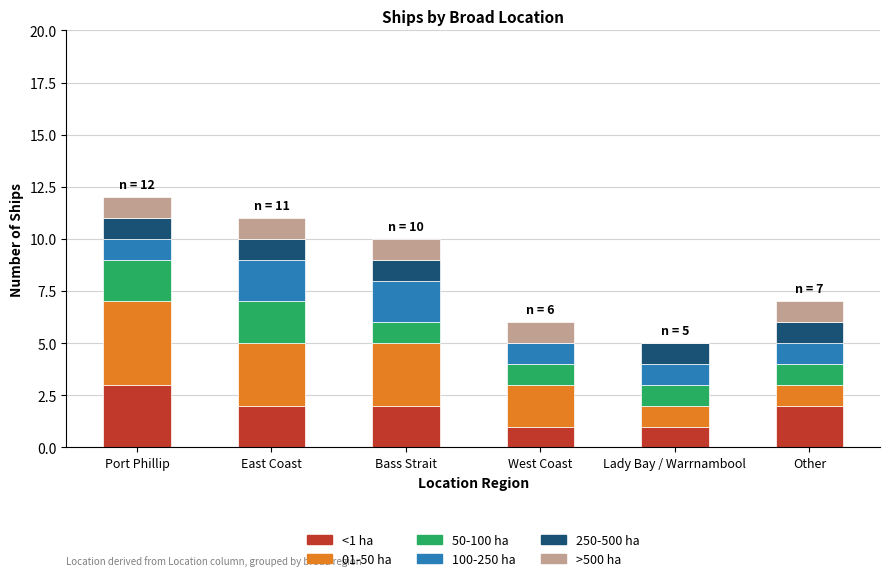

True or false: <1 ha has a value of 2 at East Coast.

True